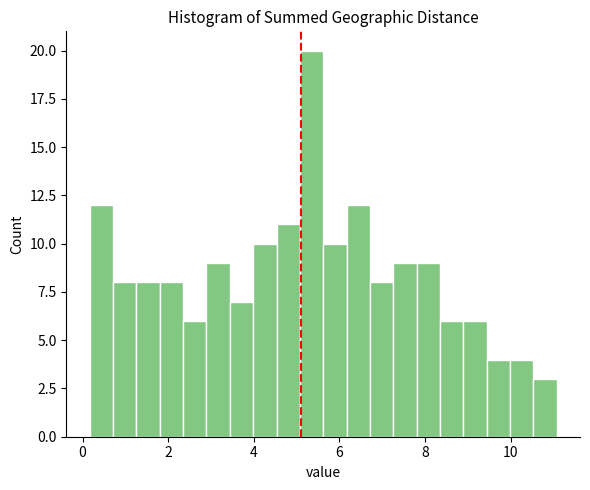

Read against the x-axis, roughly where is the centre of the tallest bar?

5.4